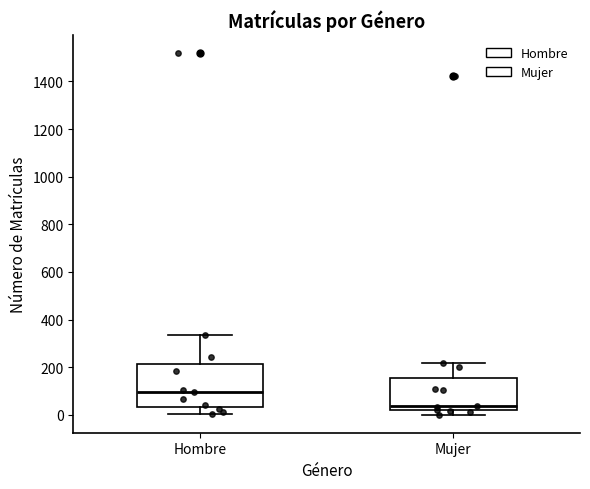

Comparing the boxes themselves (not the whiskers), which one is the tallest?

Hombre